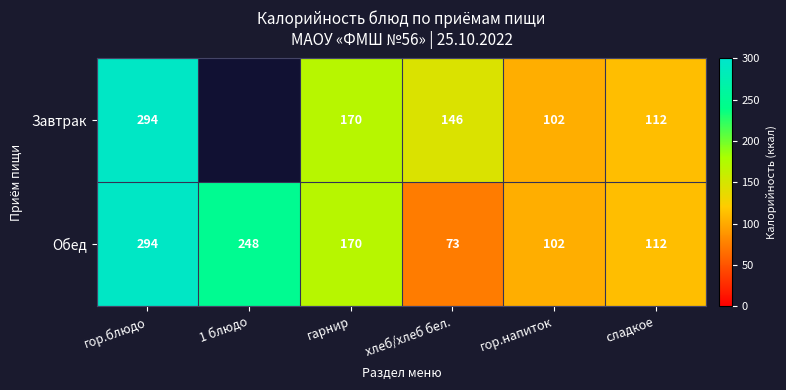

The Завтрак series shows 142 at гор.напиток. True or false?

False